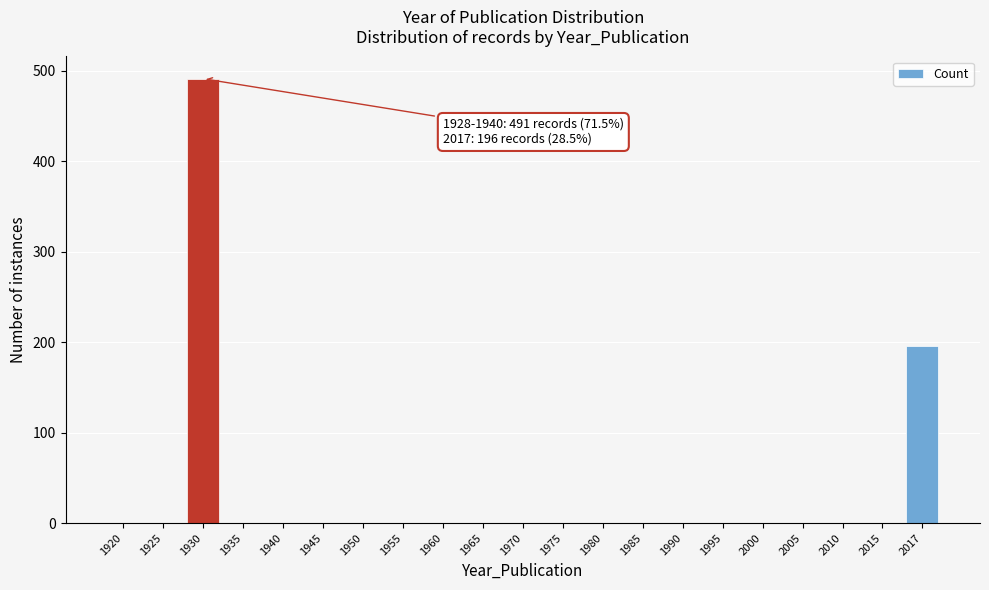

Reading left to right, list all the values displayed in this chart.

1920=0	1925=0	1930=491	1935=0	1940=0	1945=0	1950=0	1955=0	1960=0	1965=0	1970=0	1975=0	1980=0	1985=0	1990=0	1995=0	2000=0	2005=0	2010=0	2015=0	2017=196